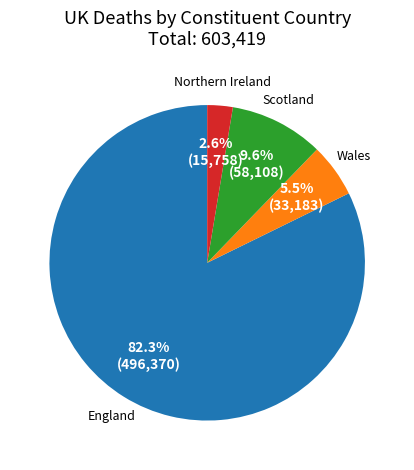

Is the sum of Scotland and Wales greater than half?

No